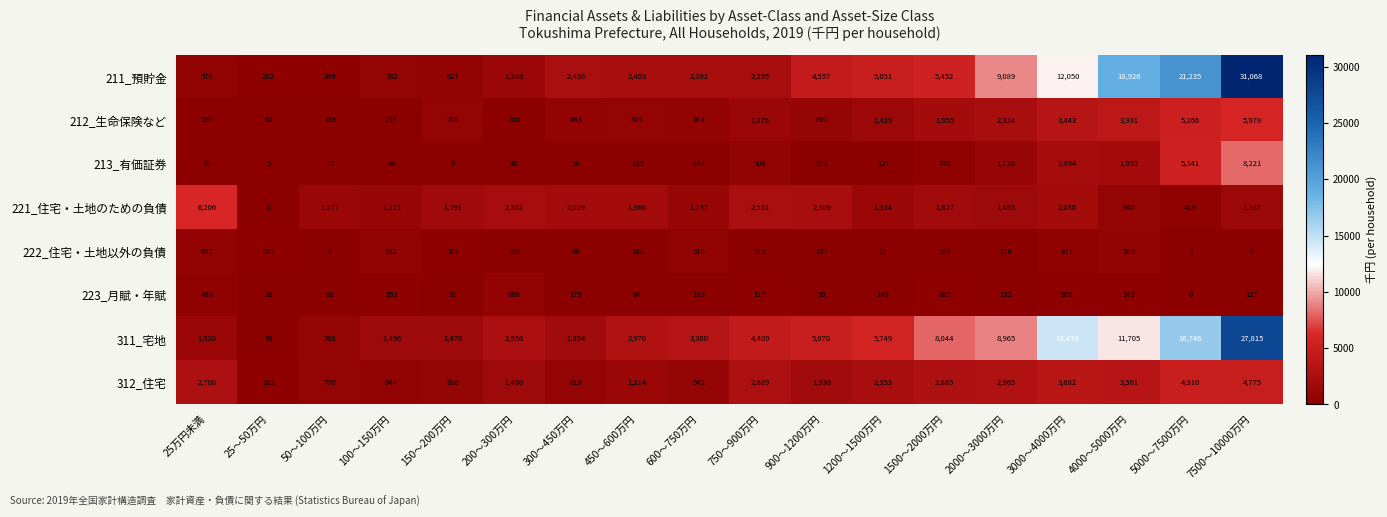

The 213_有価証券 series shows 133 at 100～150万円. True or false?

False